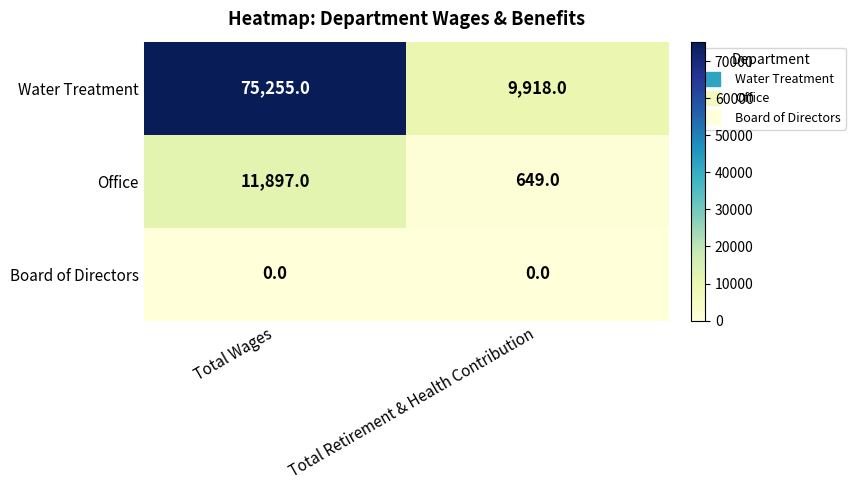

Between Total Wages and Total Retirement & Health Contribution, which series saw the biggest shift?

Water Treatment